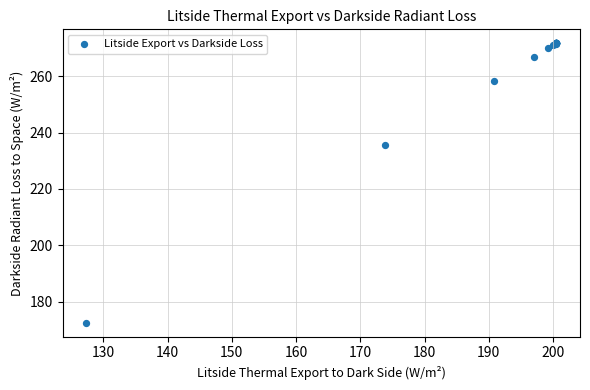

What Y value in the scatter plot is closest to 222?

235.5